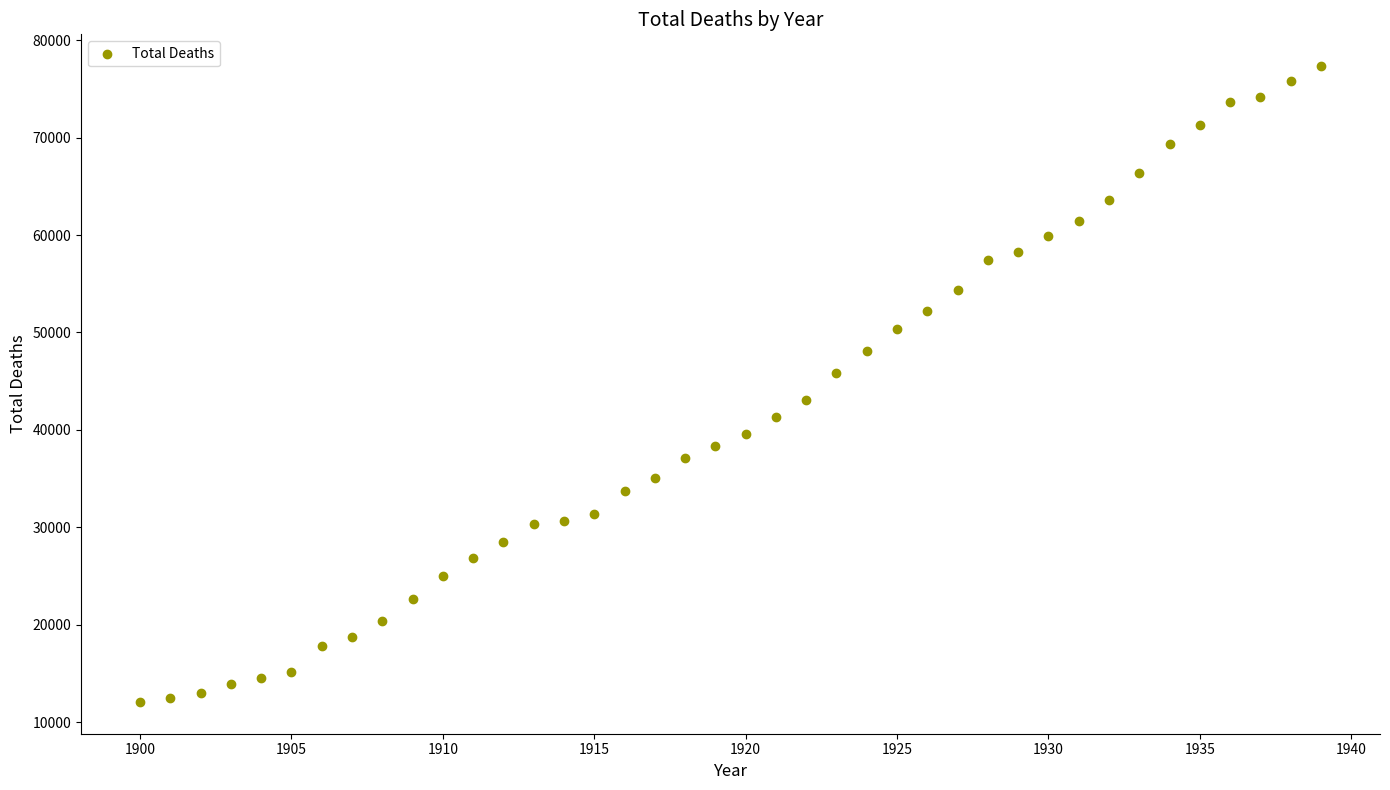

What is the range of X values (max minus min)?

39